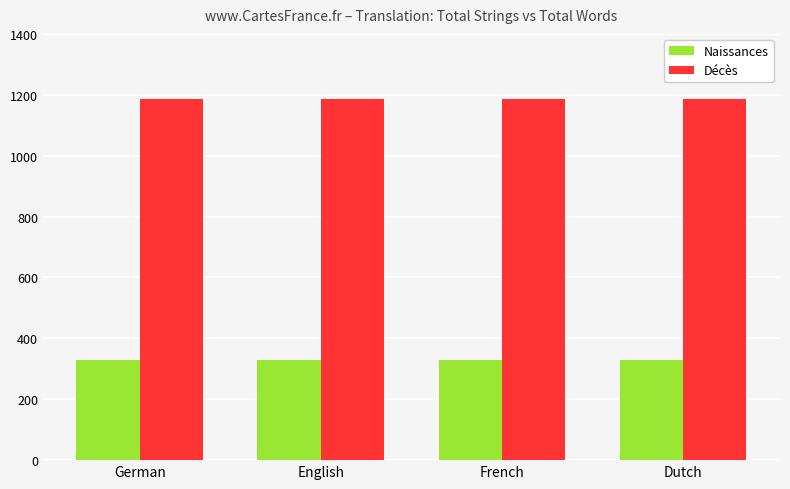

Rank the series by their average value, from highest to lowest.

Décès, Naissances